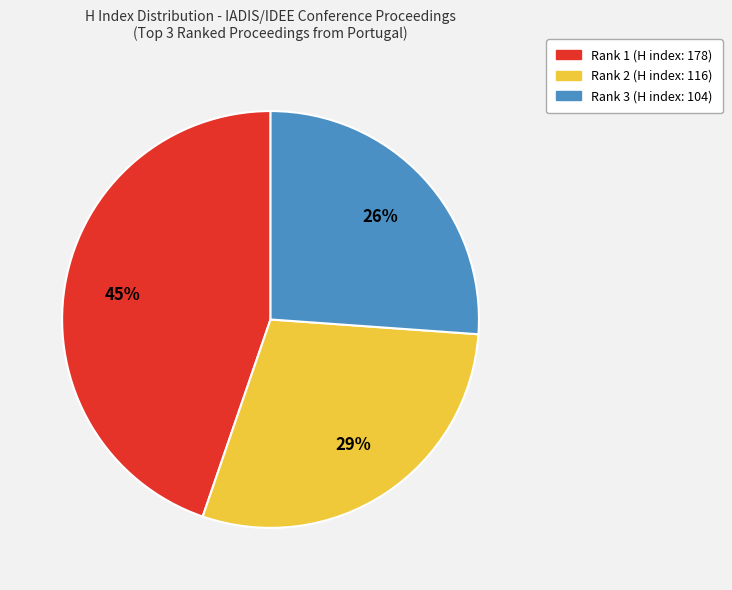

Combined, do Rank 3 (H index: 104) and Rank 1 (H index: 178) account for over 50%?

Yes